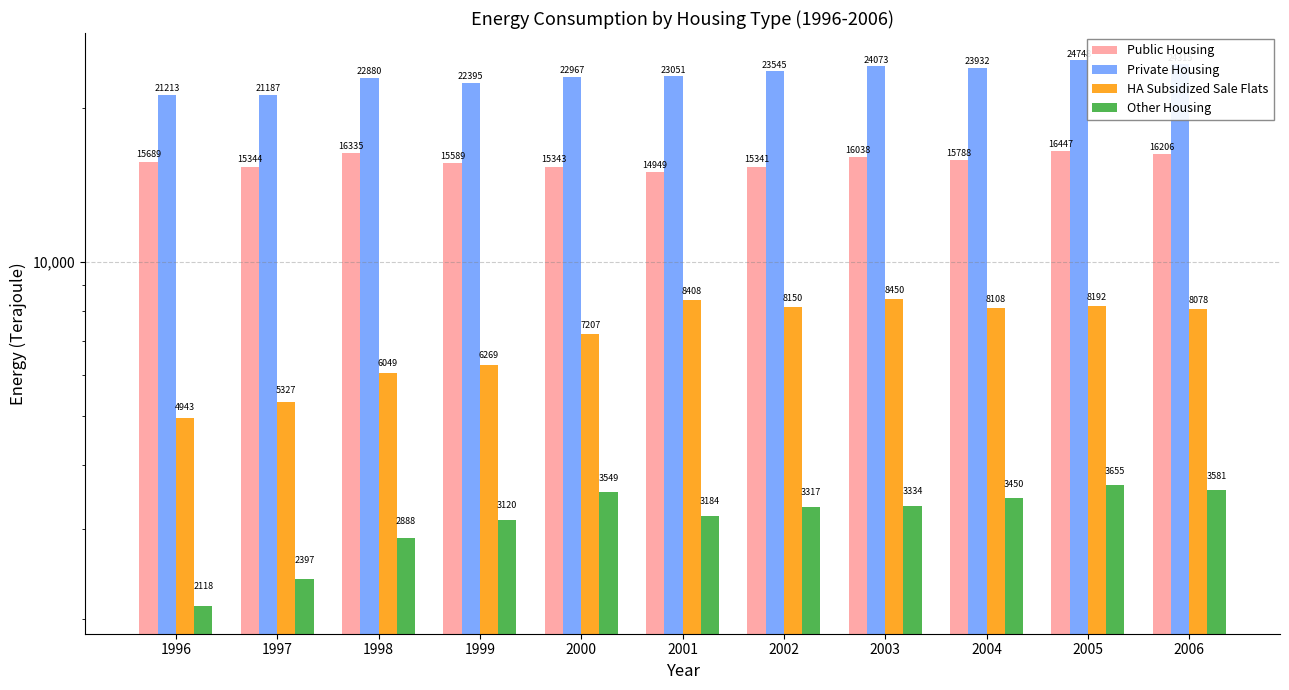

The Other Housing series shows 3299 at 1996. True or false?

False